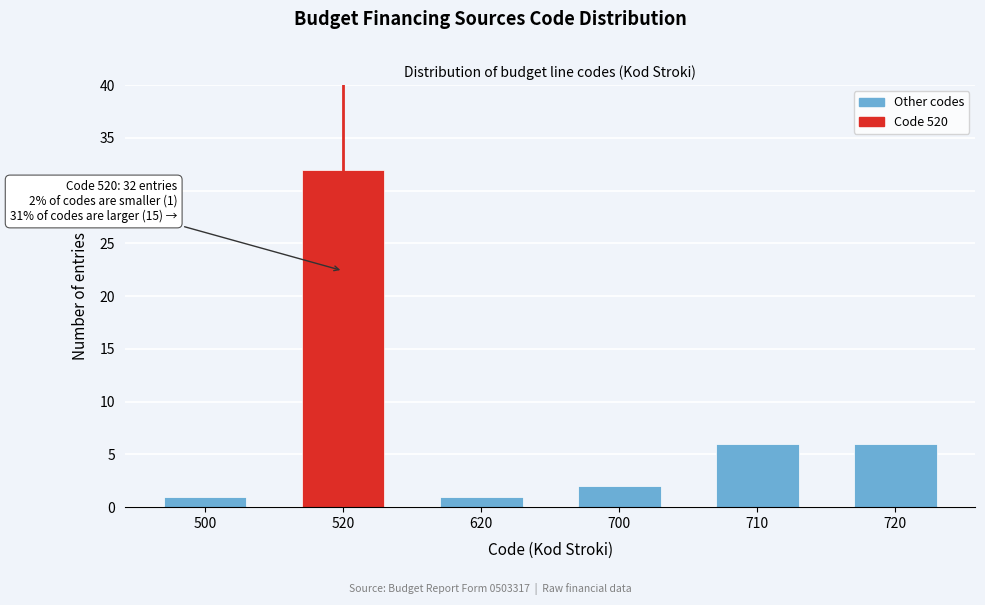

Reading left to right, list all the values displayed in this chart.

1	32	1	2	6	6